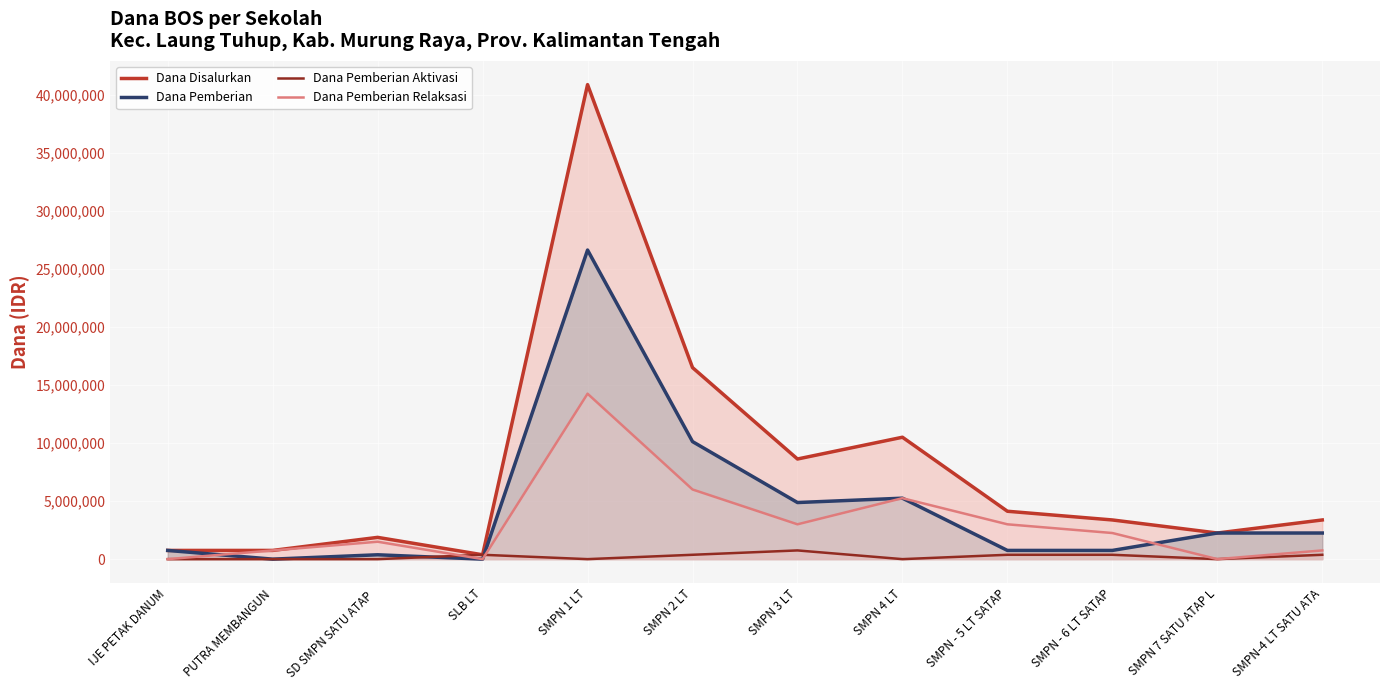

What is the total value across all series at SLB LT?

750000